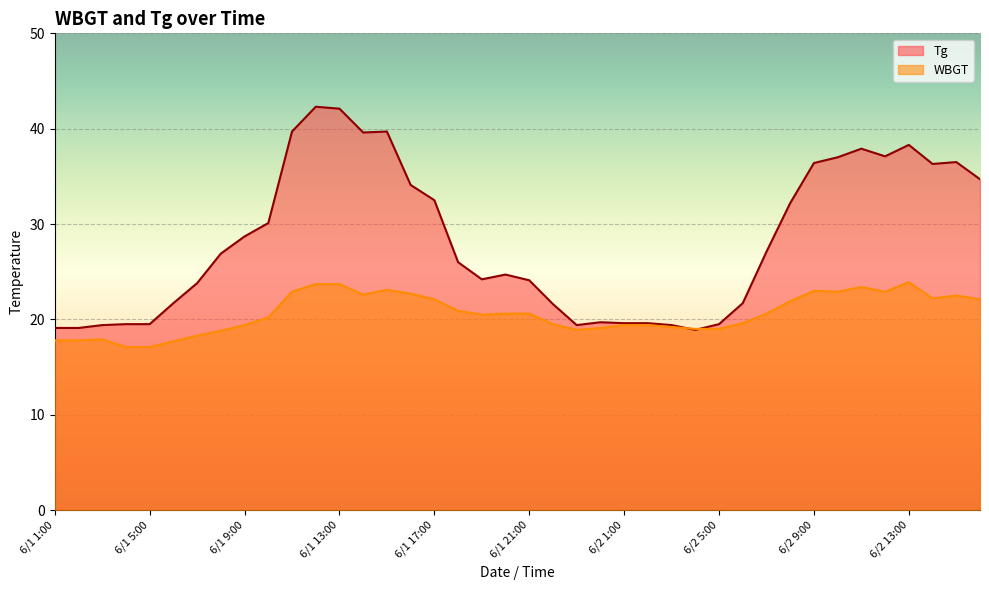

Where is the first local maximum for Tg?

6/1 12:00